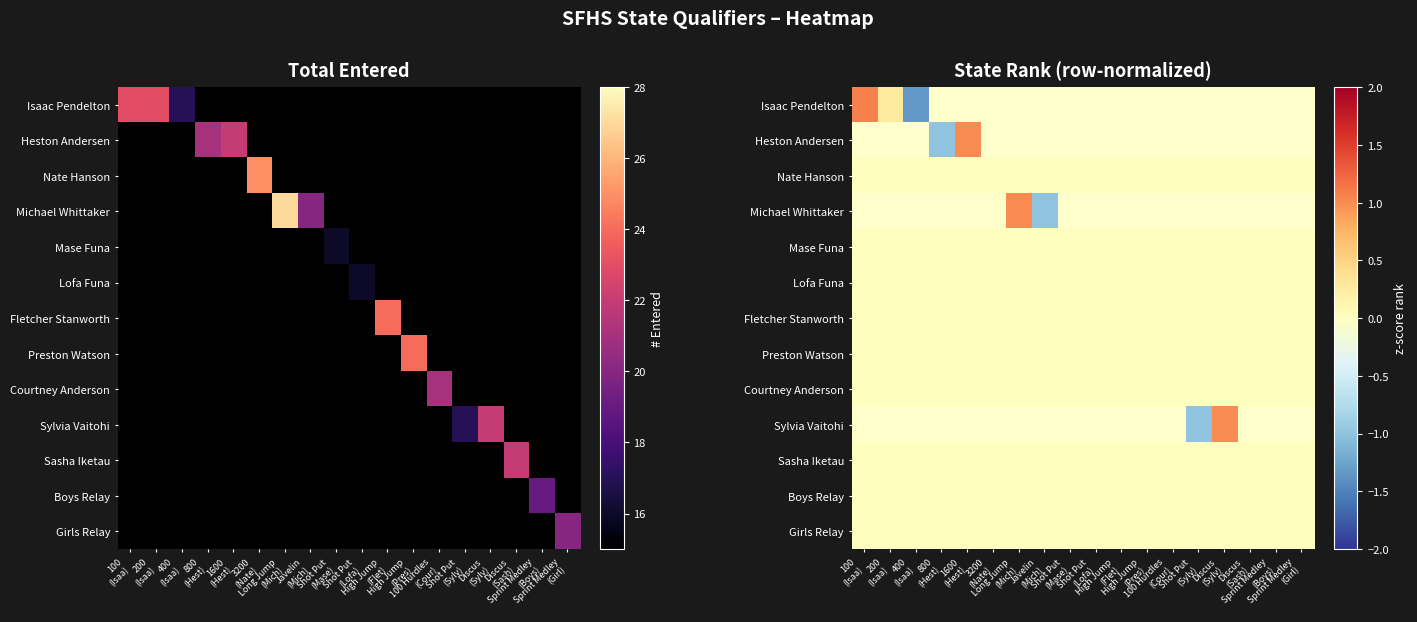

At which category does the chart reach its peak across all series?

100
(Isaa)